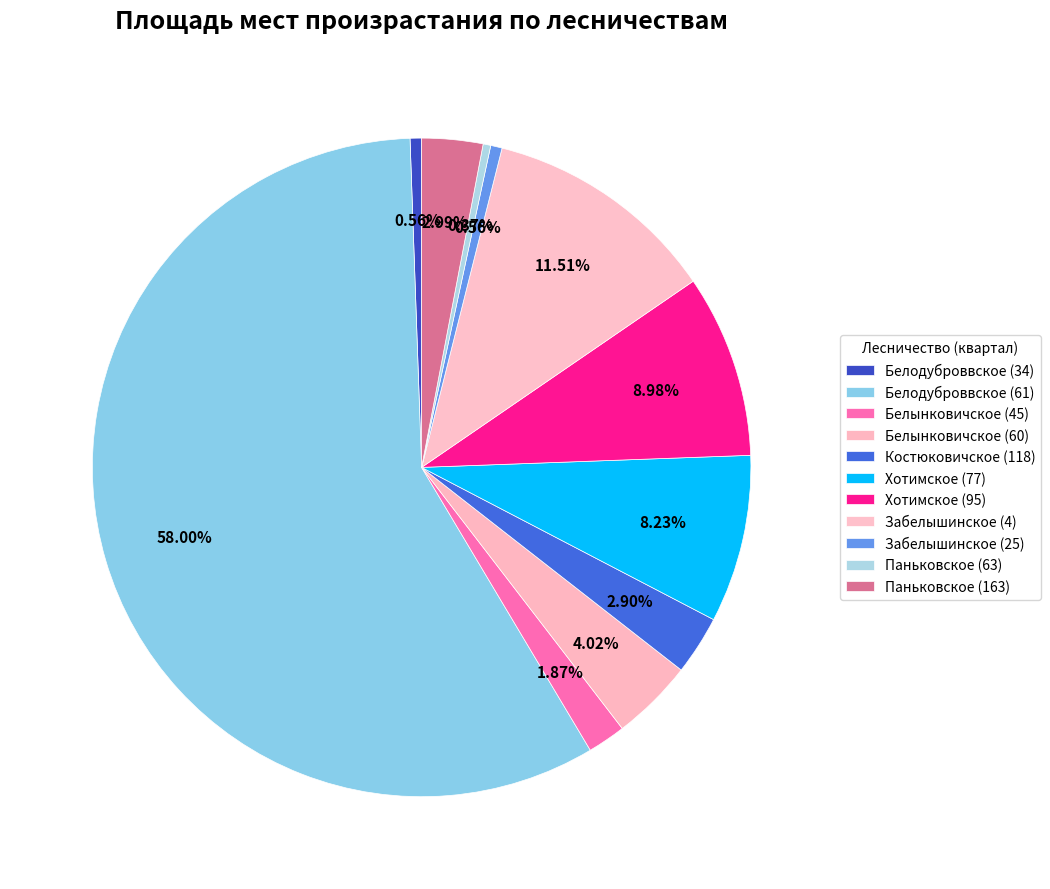

Does Белодуброввское (61) account for over 50% of the chart?

Yes